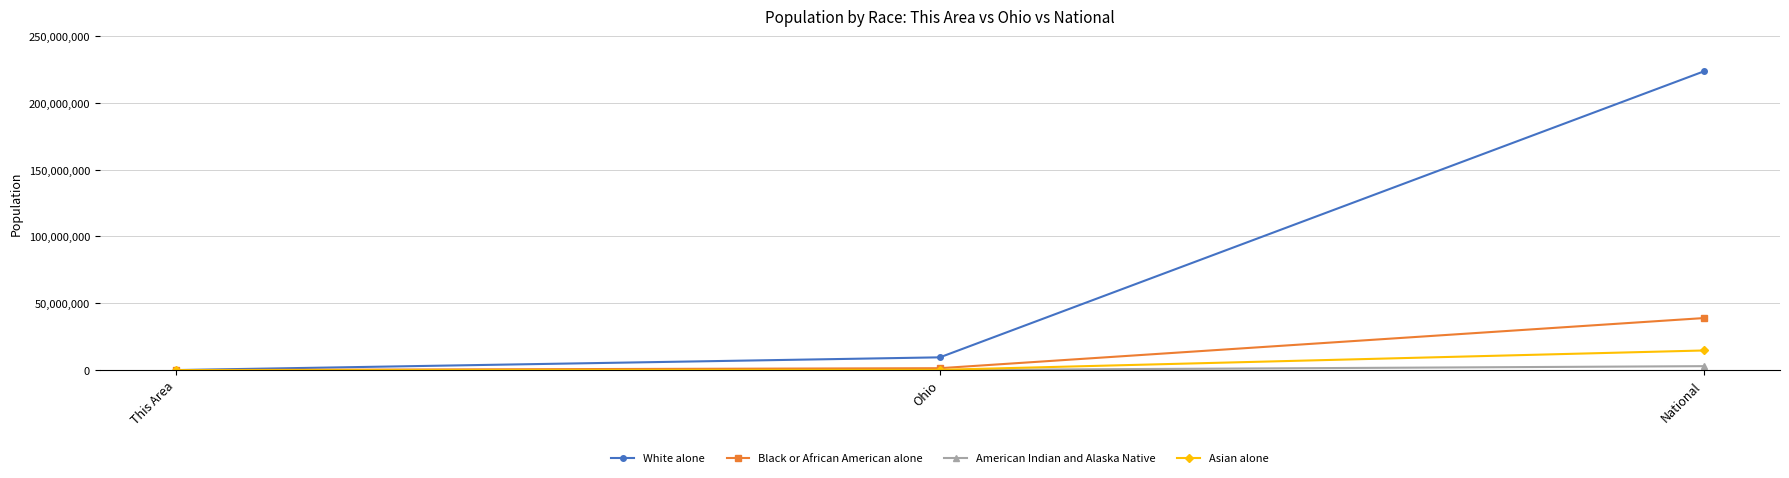

List the series in order of their peak value, lowest first.

American Indian and Alaska Native, Asian alone, Black or African American alone, White alone